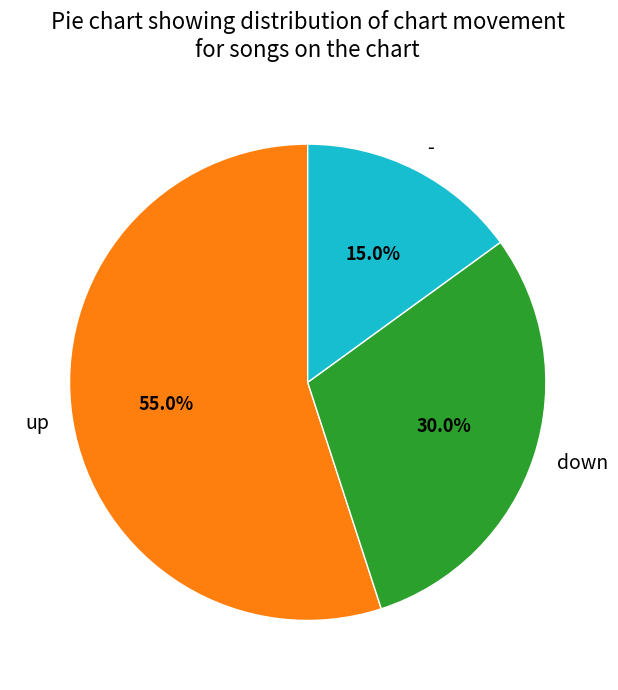

How much of the chart is everything except down?

70.0%